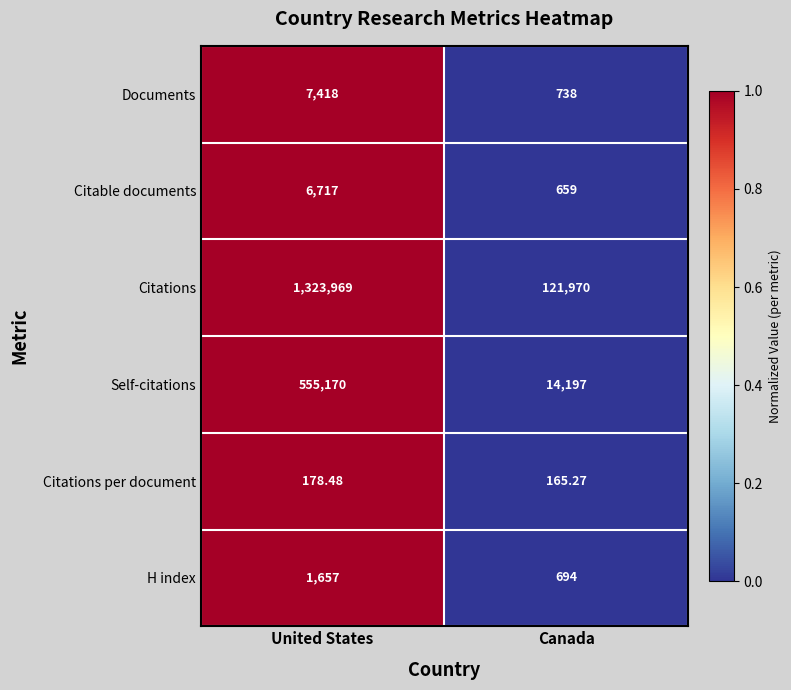

Which series has the largest total across all categories?

Citations